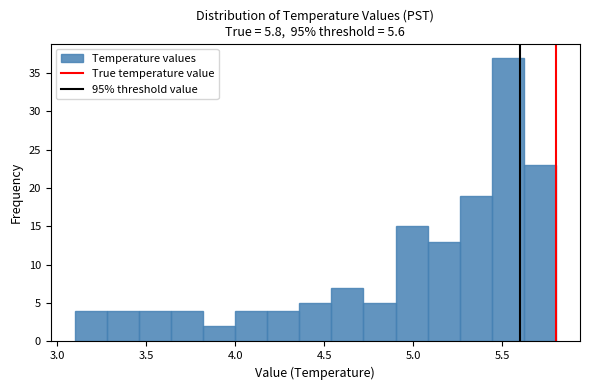

Around what value on the x-axis is the tallest bar? Give the approximate position of its centre, as read against the axis.

5.55